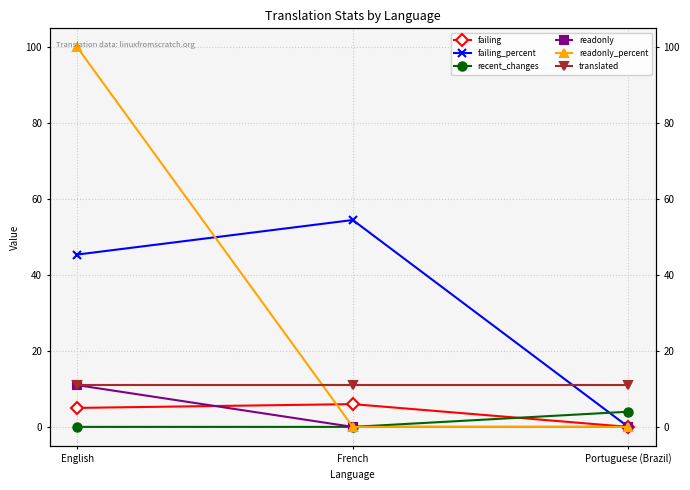

Reading right to left, list all the values displayed in this chart.

failing: Portuguese (Brazil)=0.0	French=6.0	English=5.0
failing_percent: Portuguese (Brazil)=0.0	French=54.5	English=45.4
recent_changes: Portuguese (Brazil)=4.0	French=0.0	English=0.0
readonly: Portuguese (Brazil)=0.0	French=0.0	English=11.0
readonly_percent: Portuguese (Brazil)=0.0	French=0.0	English=100.0
translated: Portuguese (Brazil)=11.0	French=11.0	English=11.0